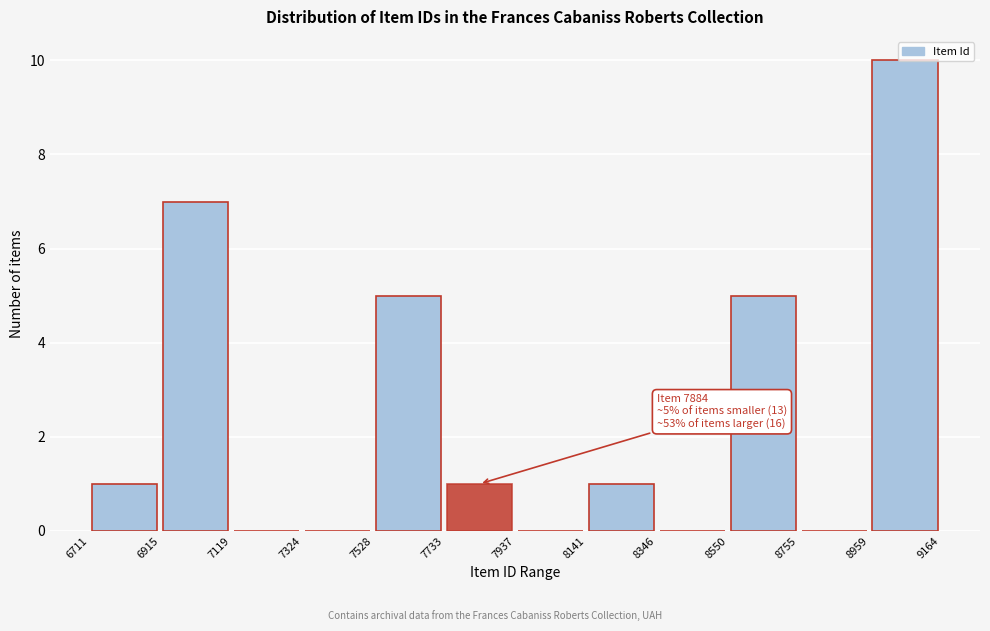

Over which range of the x-axis is the bar tallest?

8959 to 9164